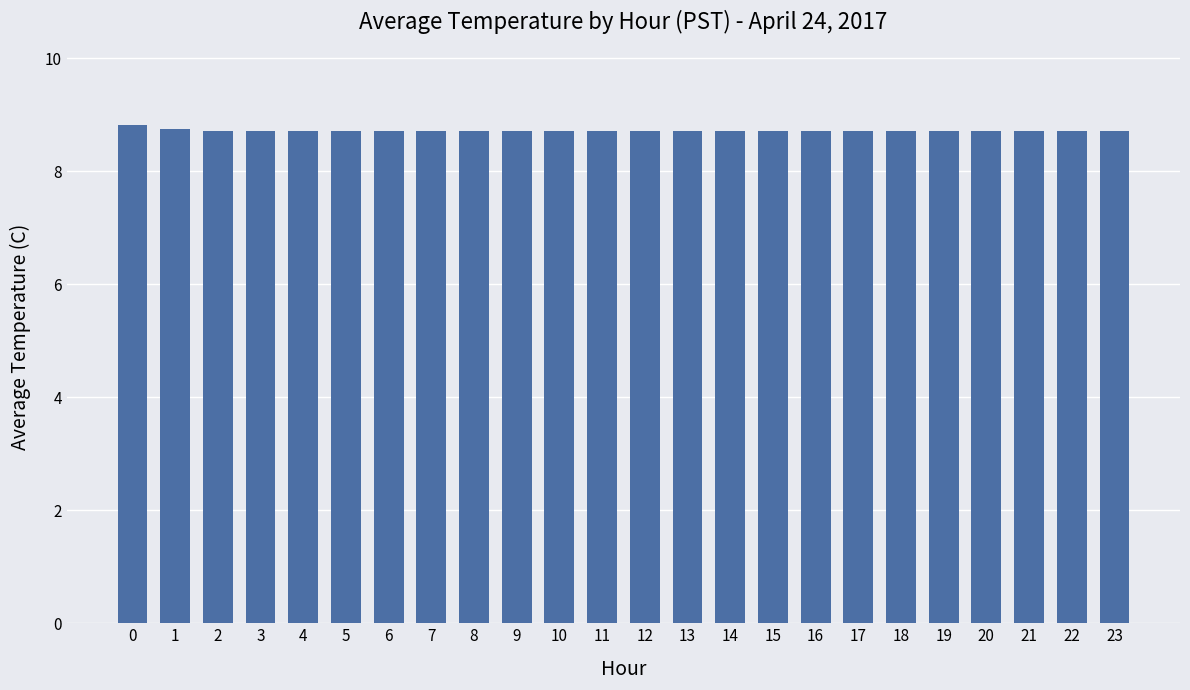

Is it true that the value at 0 is 15.4?

False